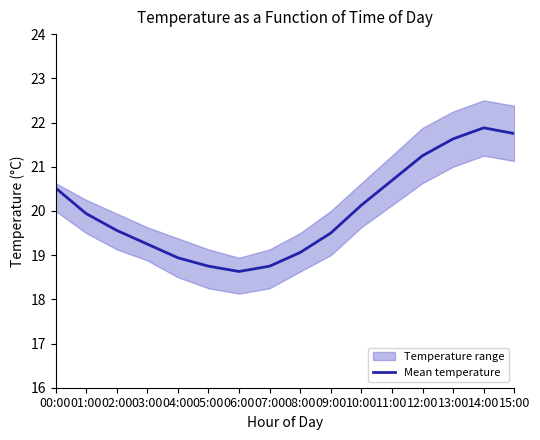

How many points are lower than both their immediate neighbors (excluding endpoints)?

1